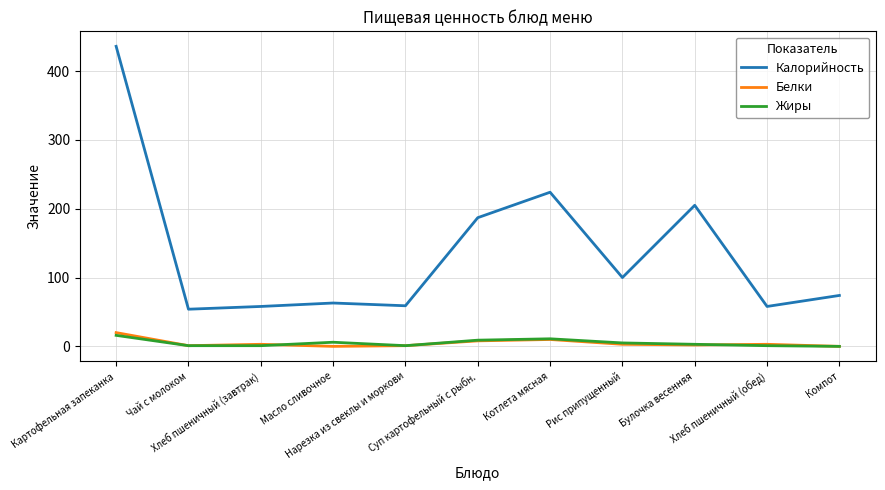

Is the value of Жиры at Картофельная запеканка greater than the value of Калорийность at Котлета мясная?

No